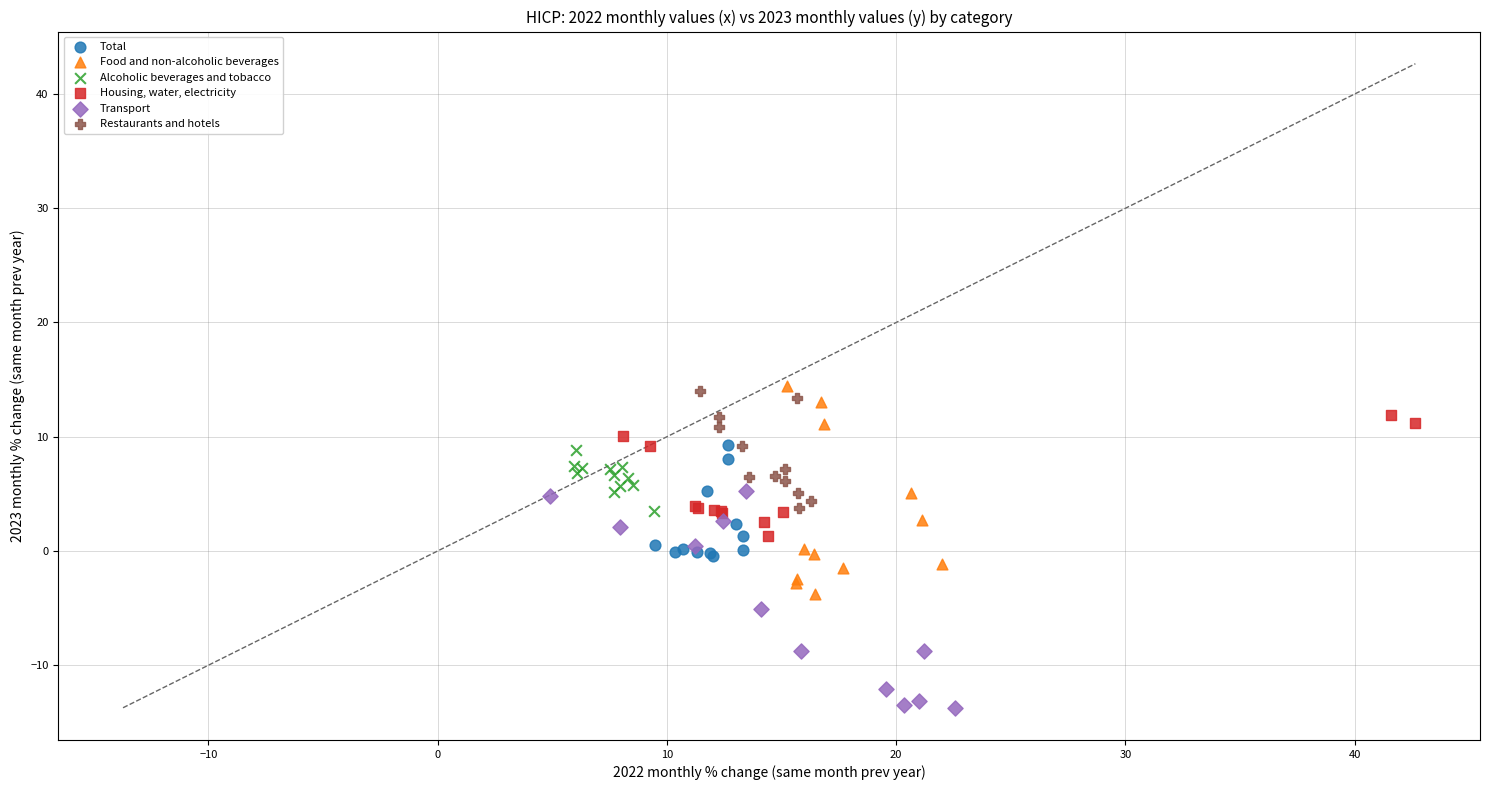

Which series reaches the minimum Y coordinate?

Transport